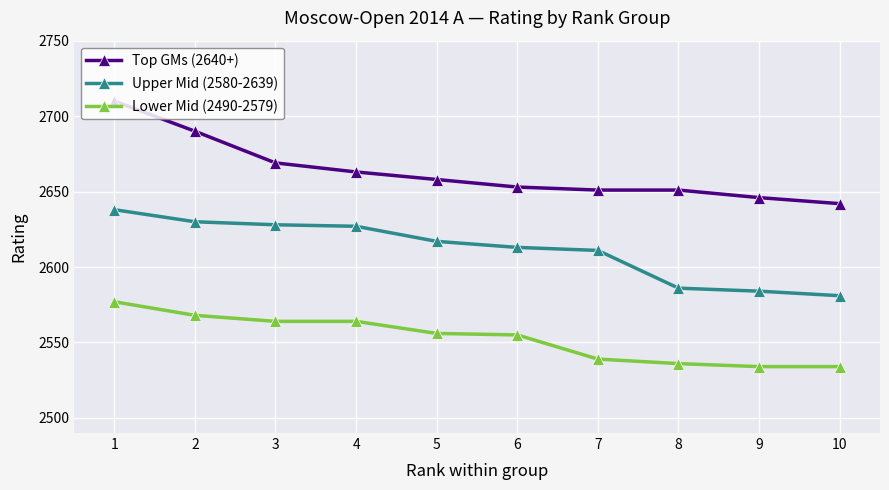

True or false: Upper Mid (2580-2639) and Top GMs (2640+) cross at least once.

False